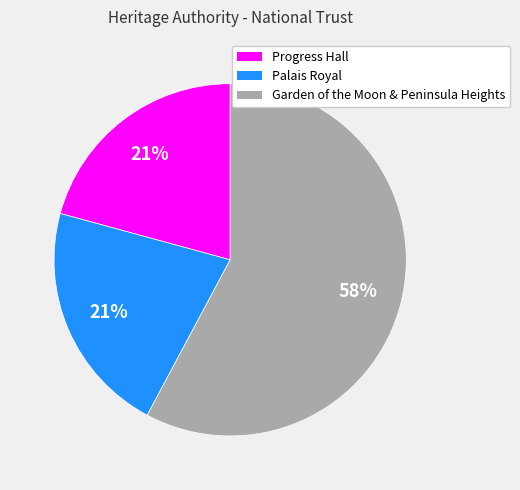

True or false: Progress Hall accounts for 26% of the total.

False